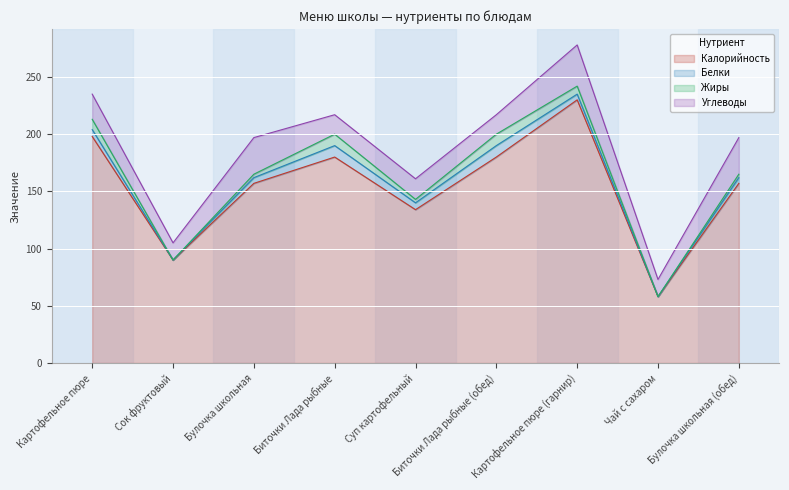

True or false: Белки and Жиры cross at least once.

False